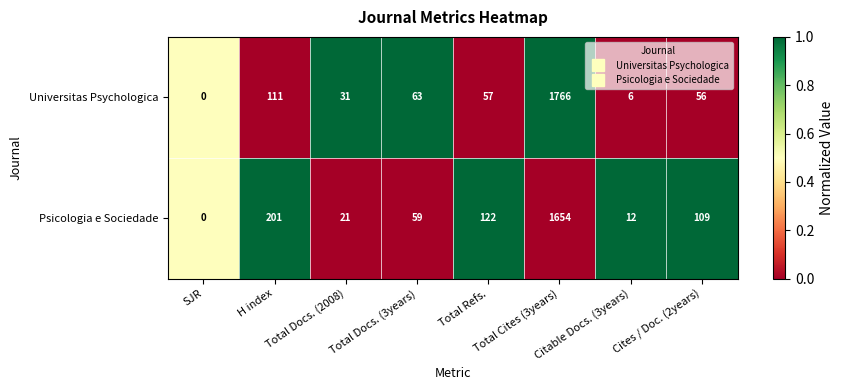

Which series has the largest total across all categories?

Psicologia e Sociedade